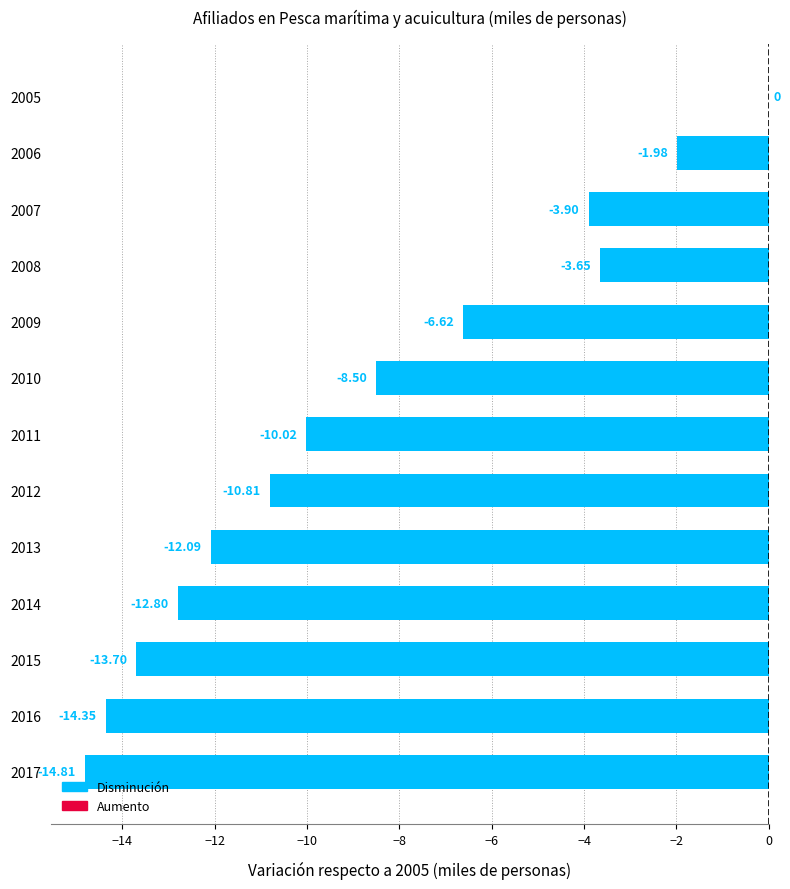

How many categories are shown in the chart?

13